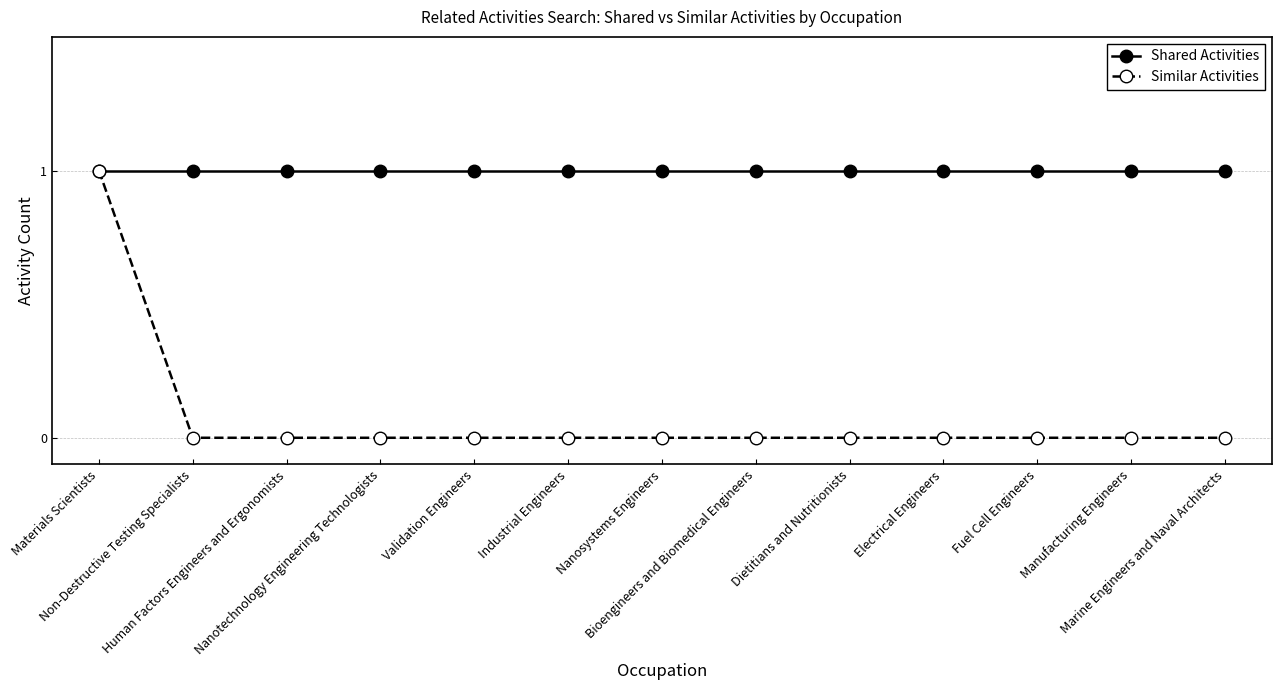

Which series has the widest spread of values?

Similar Activities